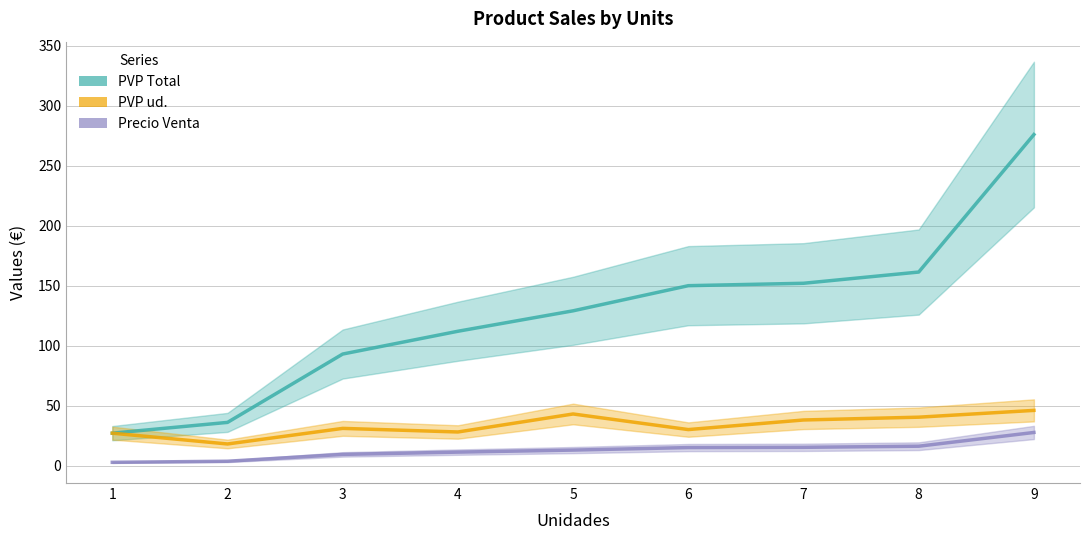

Reading left to right, extract all data points from this chart.

PVP Total: 1=27.0	2=36.0	3=93.0	4=112.0	5=129.0	6=149.9	7=152.0	8=161.3	9=275.9
PVP ud.: 1=27.0	2=18.0	3=31.0	4=28.0	5=43.0	6=30.0	7=38.0	8=40.3	9=46.0
Precio Venta: 1=2.7	2=3.6	3=9.3	4=11.2	5=12.9	6=15.0	7=15.2	8=16.1	9=27.6